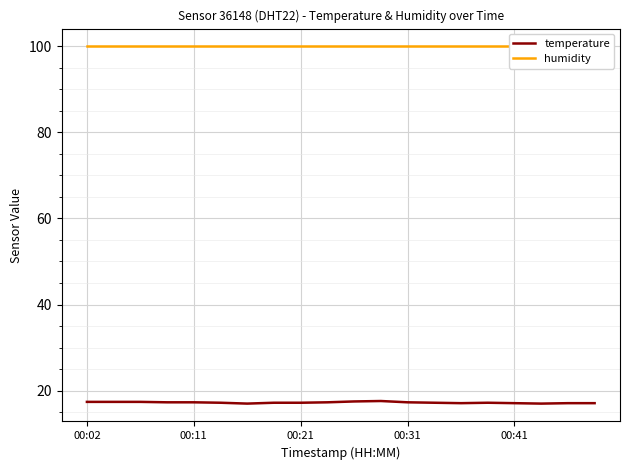

True or false: humidity has a value of 99.9 at 5.

True